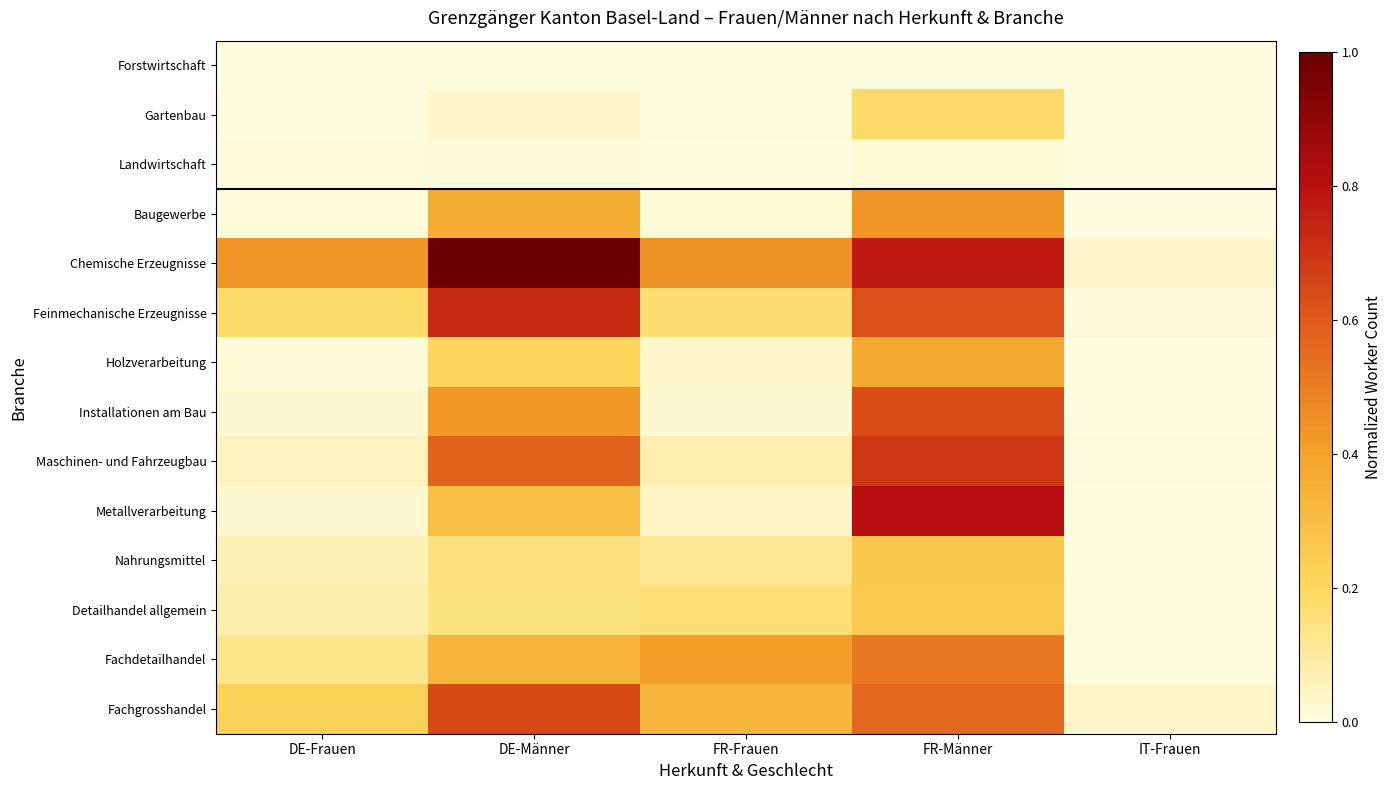

At how many categories does at least one series exceed 0?

5